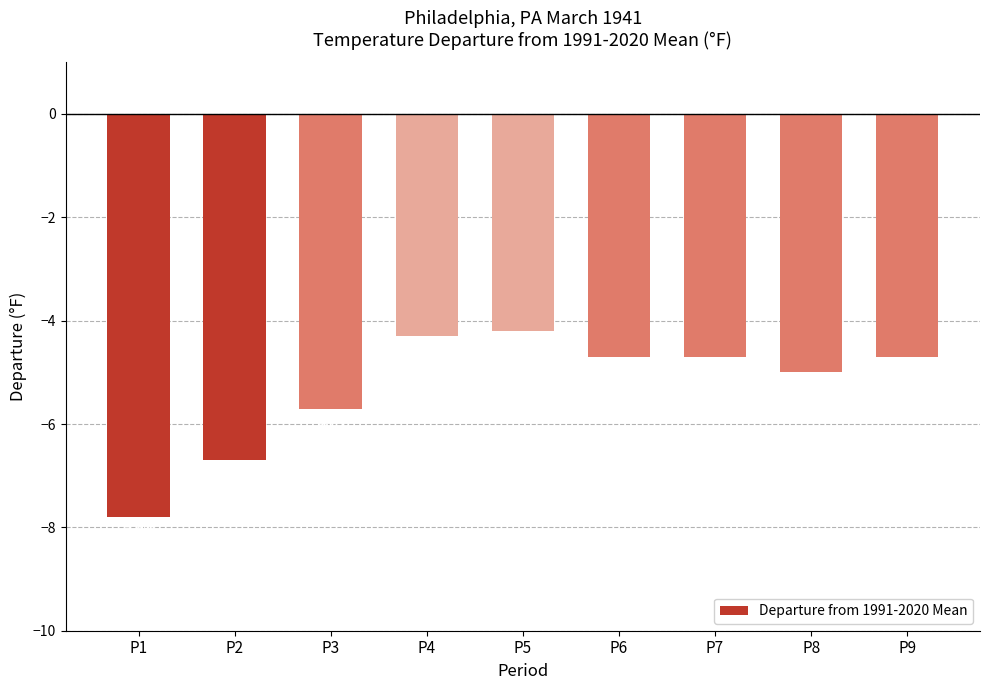

Reading left to right, what are all the values shown in this chart?

-7.8	-6.7	-5.7	-4.3	-4.2	-4.7	-4.7	-5.0	-4.7